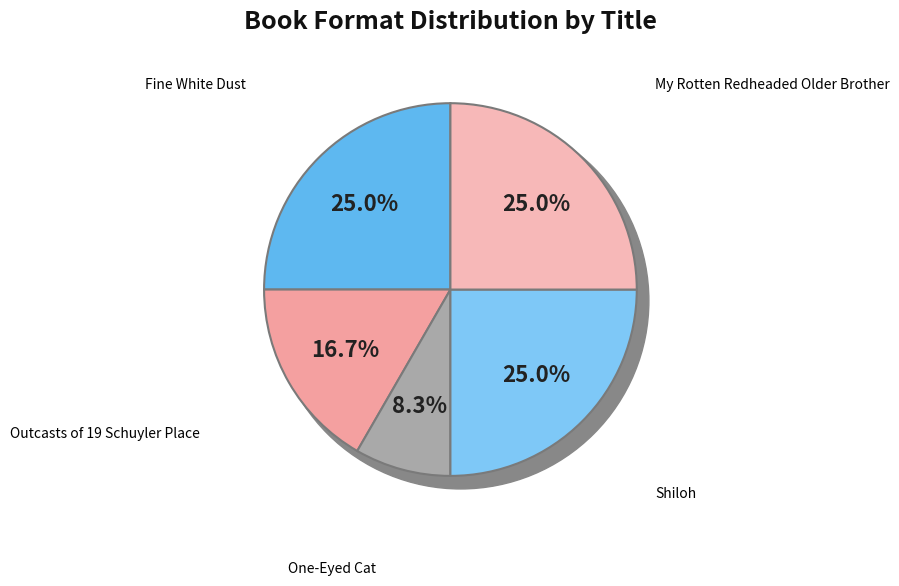

Which category has the biggest portion of the pie?

Fine White Dust